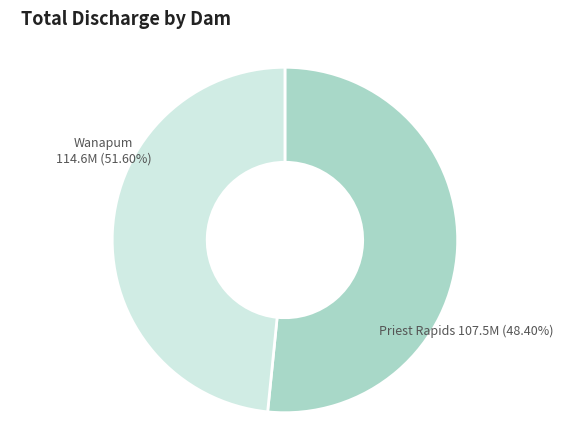

What is the majority slice?

Wanapum Disc (kcfs)